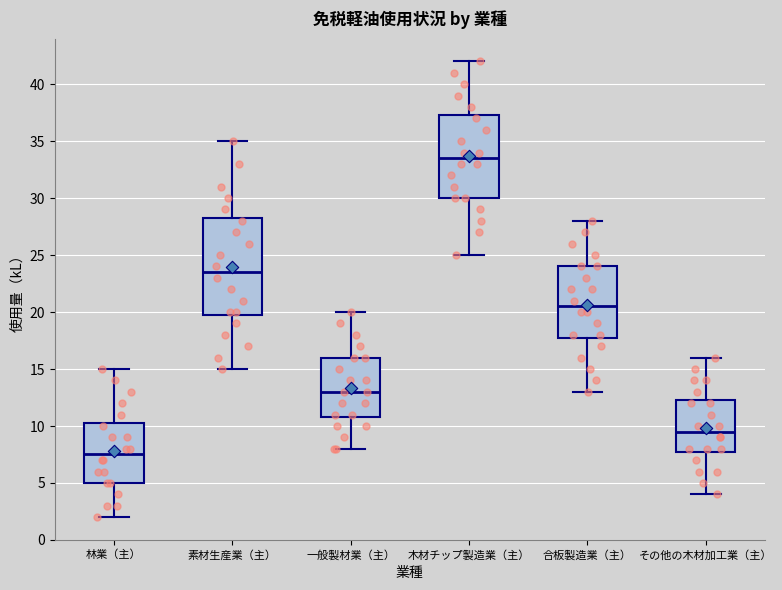

Which box has the highest median line?

木材チップ製造業（主）